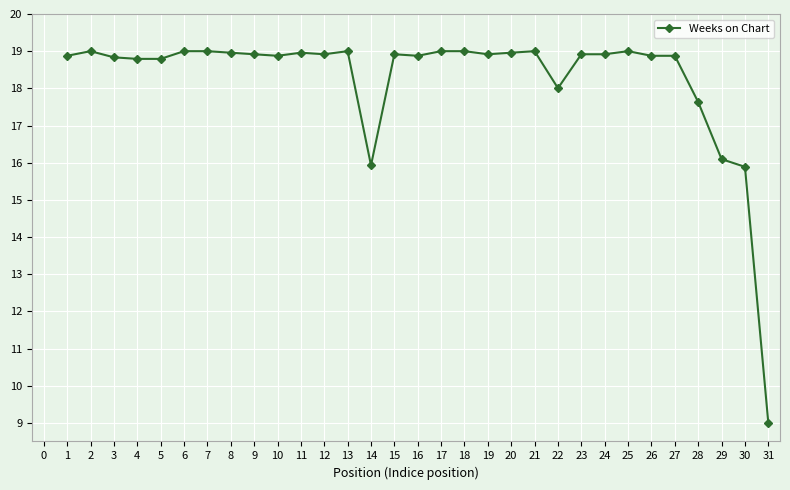

Is it true that the value at 15 is 27.6?

False